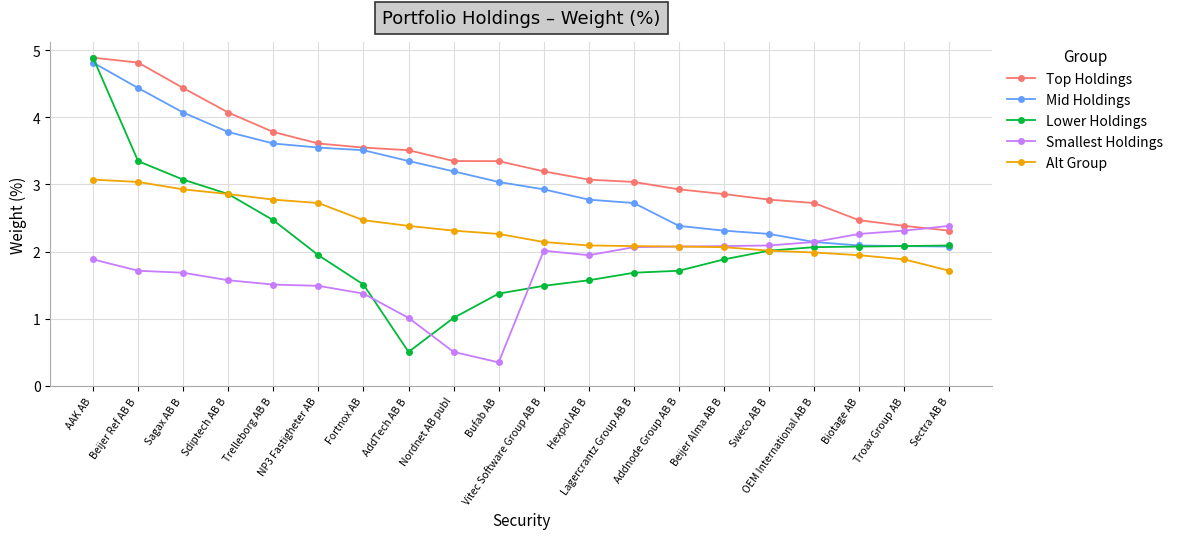

Where does the Lower Holdings series first go above 2?

AAK AB